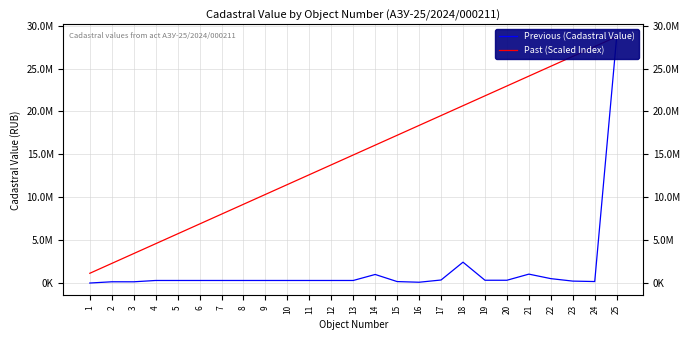

What is the sum of the Past (Scaled Index) values at 19 and 24?

49382810.0